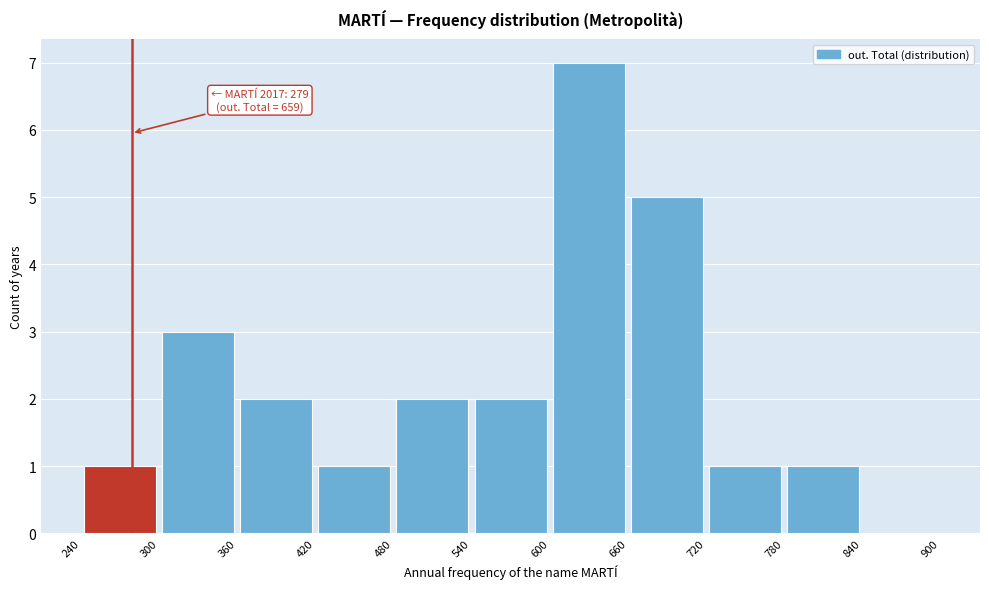

Over which range of the x-axis is the bar tallest?

600 to 660